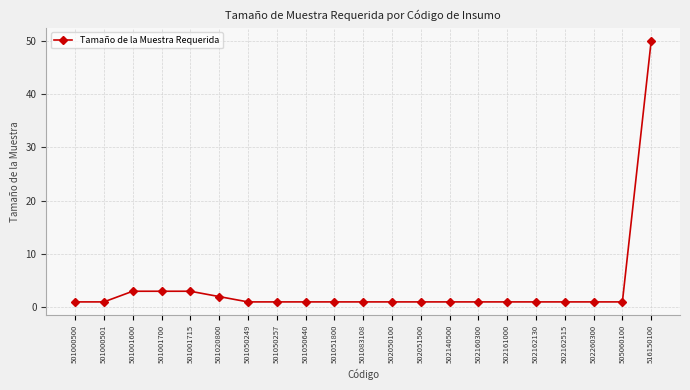

Count the number of categories in the chart.

21